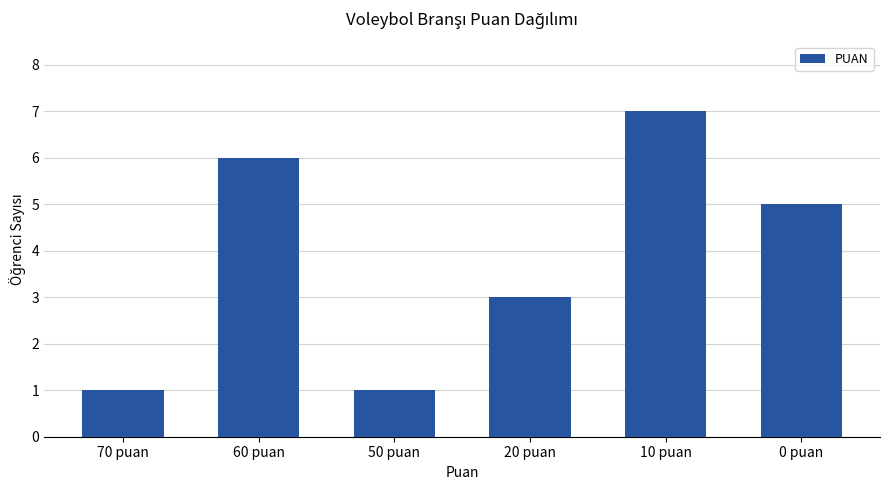

How many data points are less than 5?

3